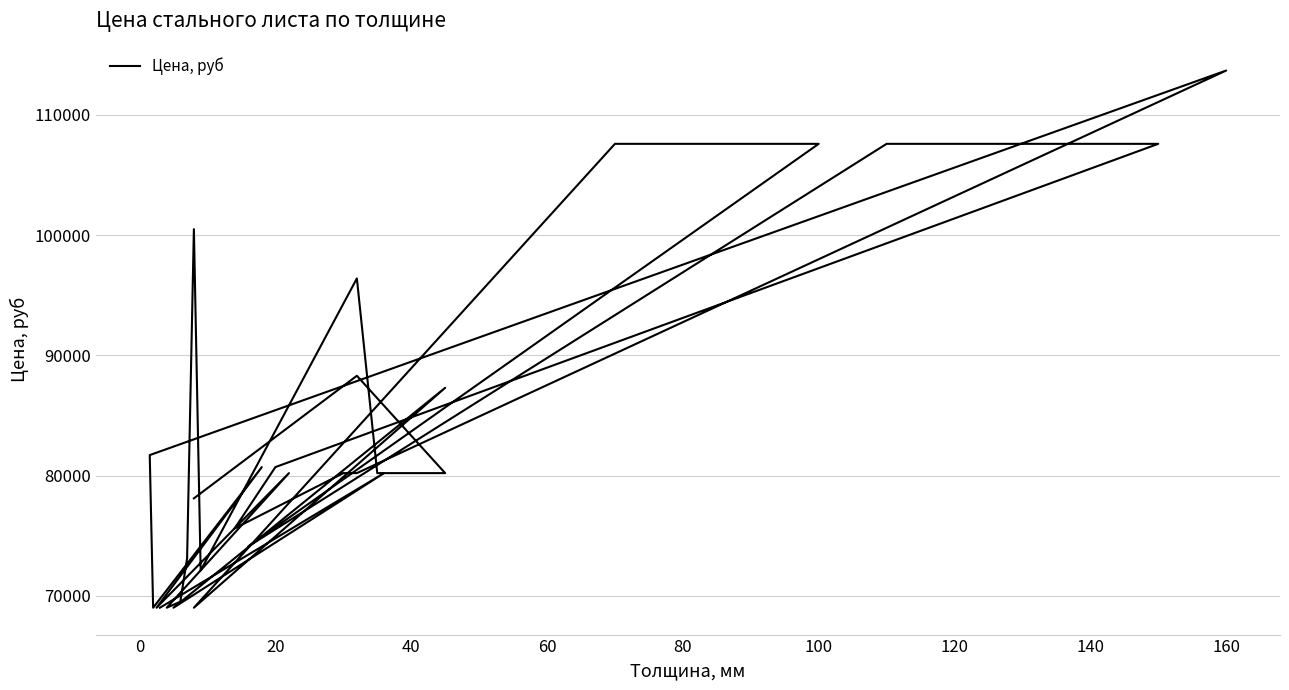

Does the chart have visible grid lines?

Yes